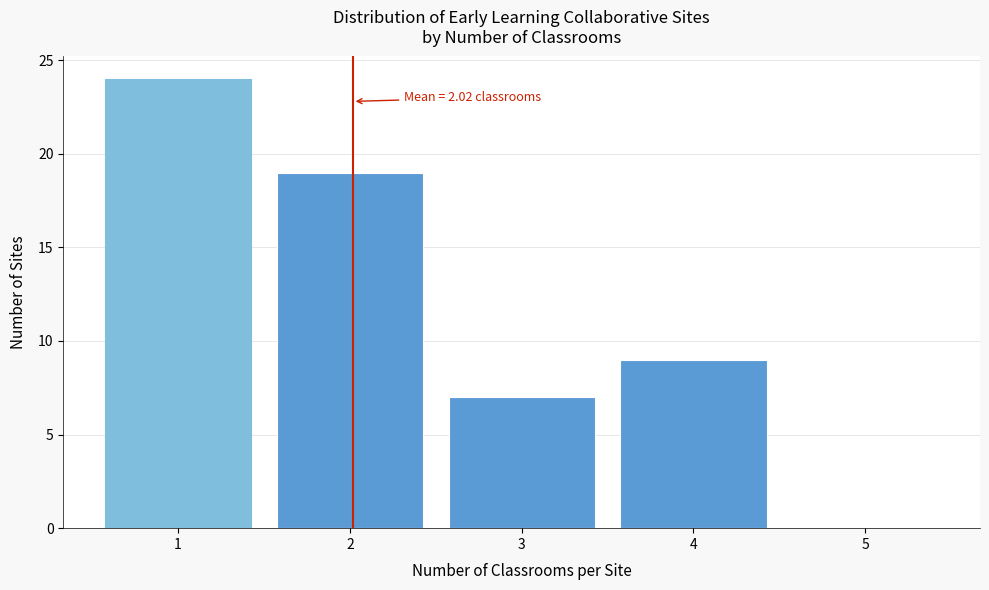

Which range on the x-axis has the tallest bar?

0.5 to 1.5